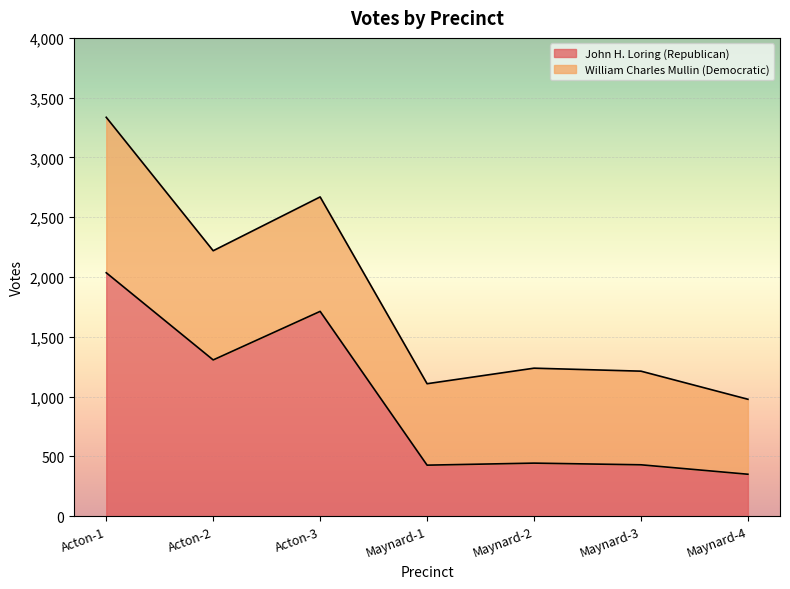

Where does the data first go above 444?

Acton-1